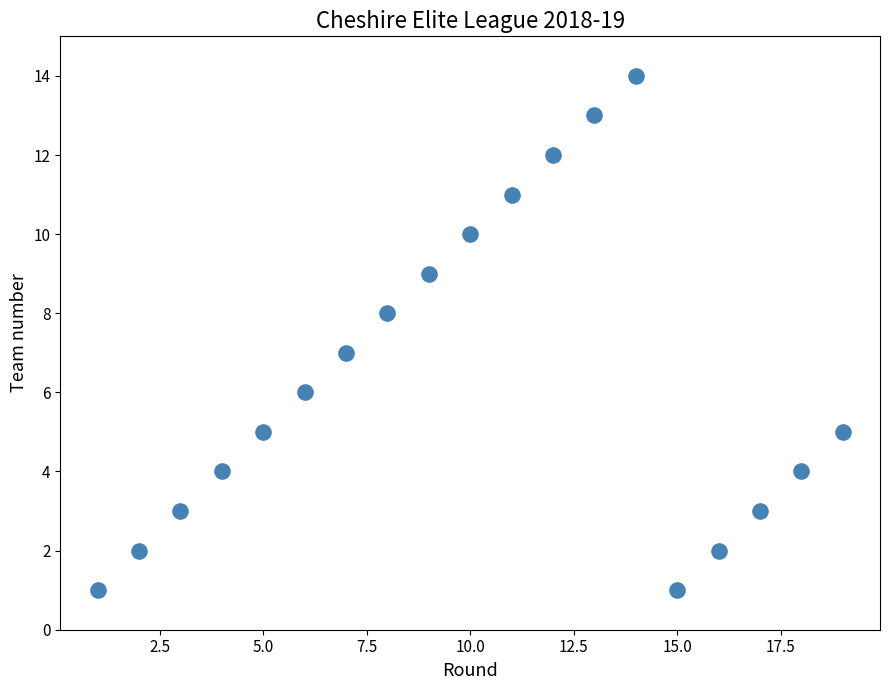

What is the range of X values (max minus min)?

18